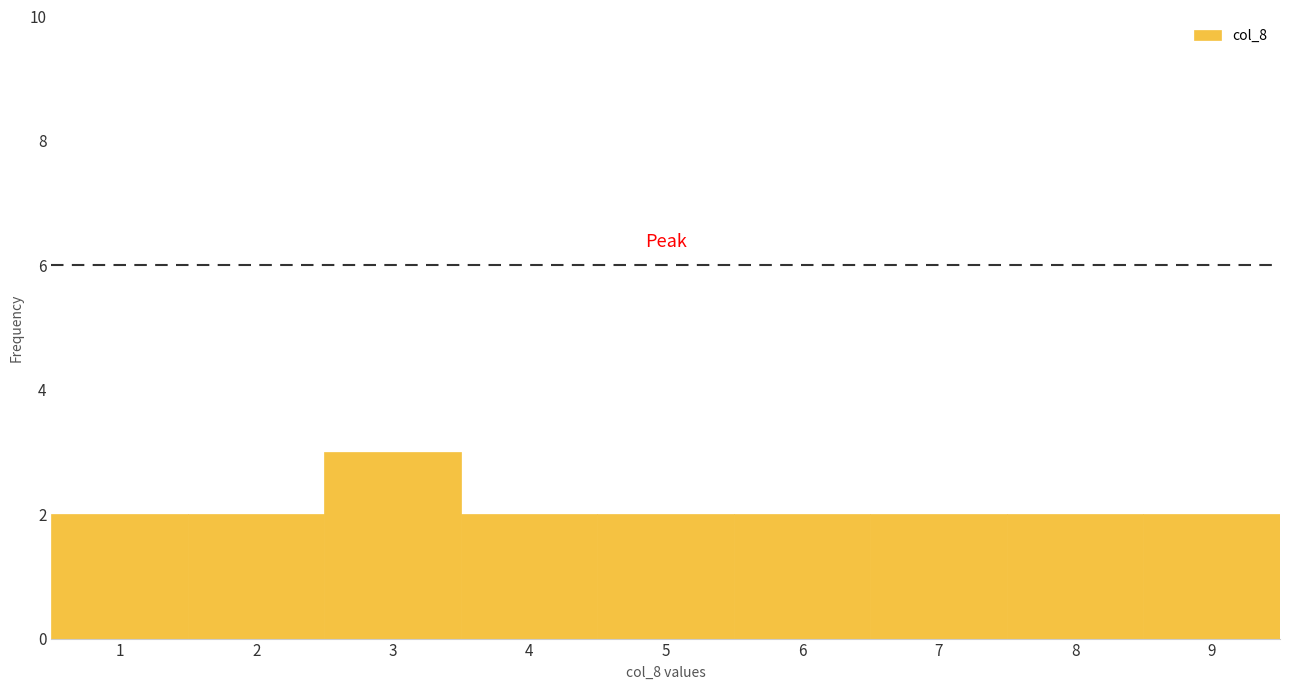

What is the height of the bar covering 8.5 to 9.5 on the x-axis? The values are not printed on the chart, so give them approximately, as read against the axis.

2